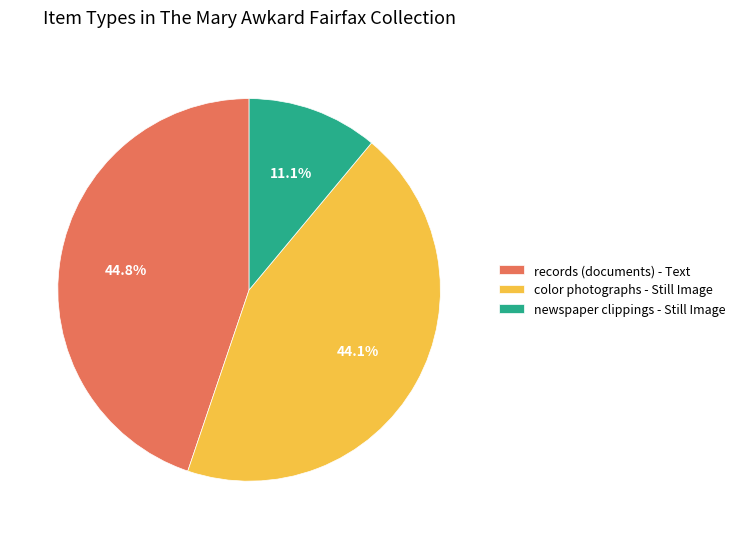

Is there a majority slice in this chart?

No